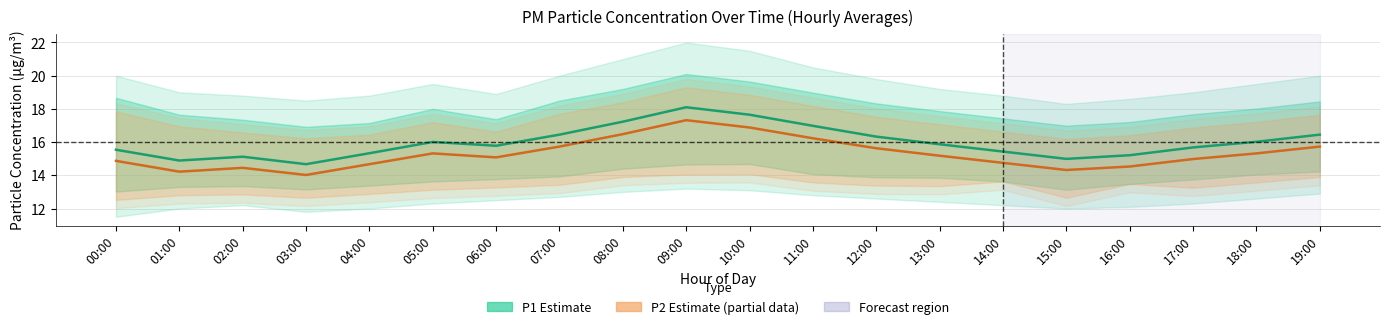

Which series has the largest range (max minus min)?

P1 (Estimate)